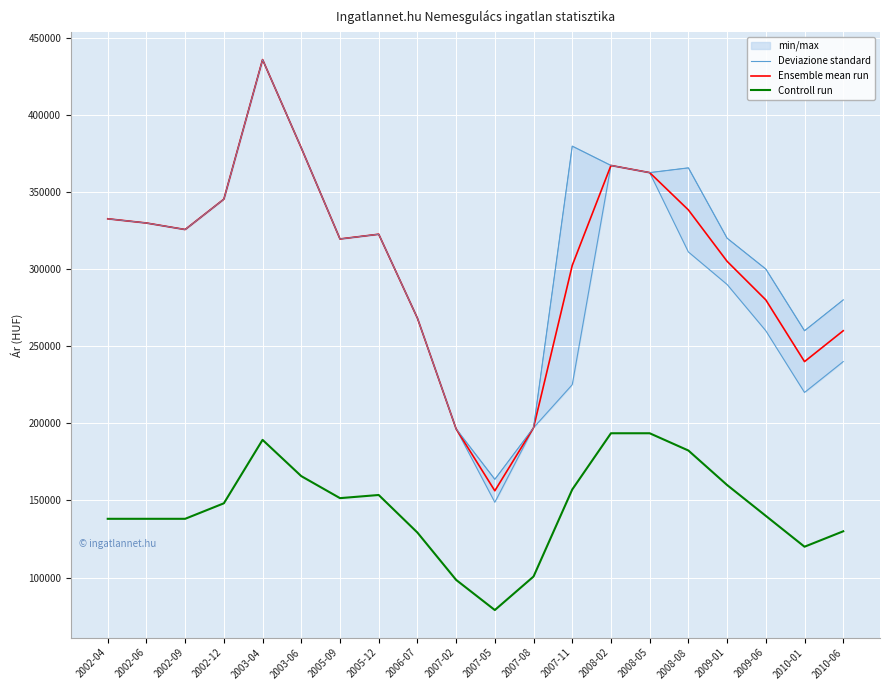

Which category has the highest value in the Deviazione standard series?

2003-04